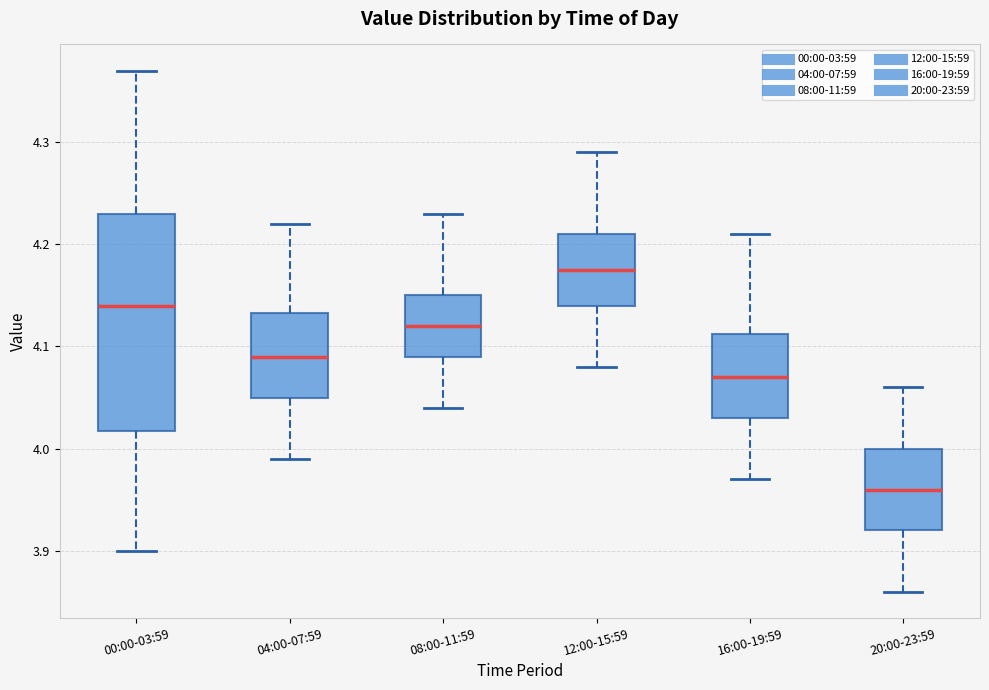

Which box has the highest median line?

12:00-15:59